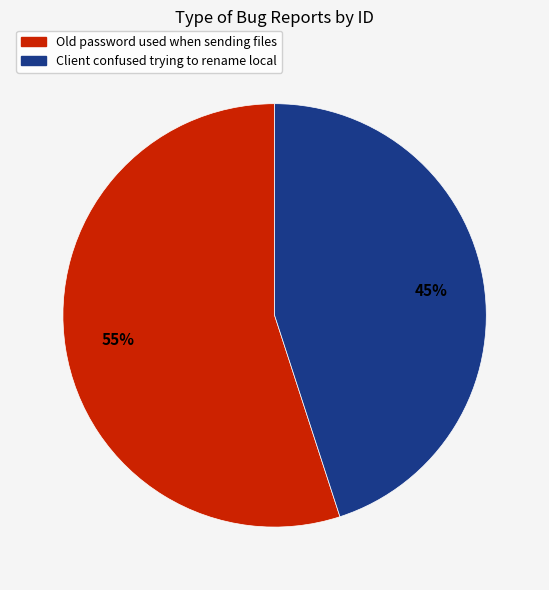

Which slice is the largest?

Old password used when sending files